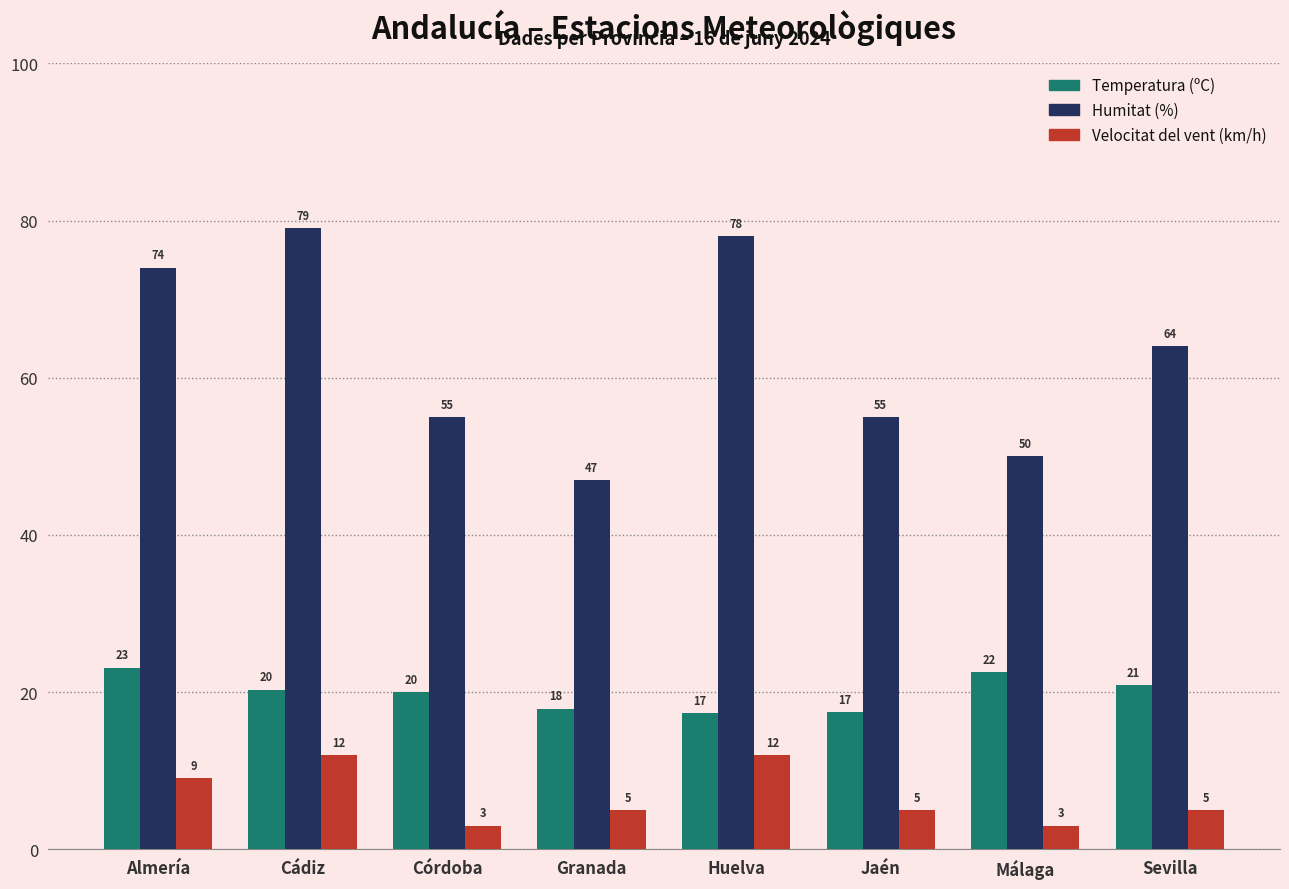

What are all the series names shown in the legend?

Temperatura (ºC), Humitat (%), Velocitat del vent (km/h)